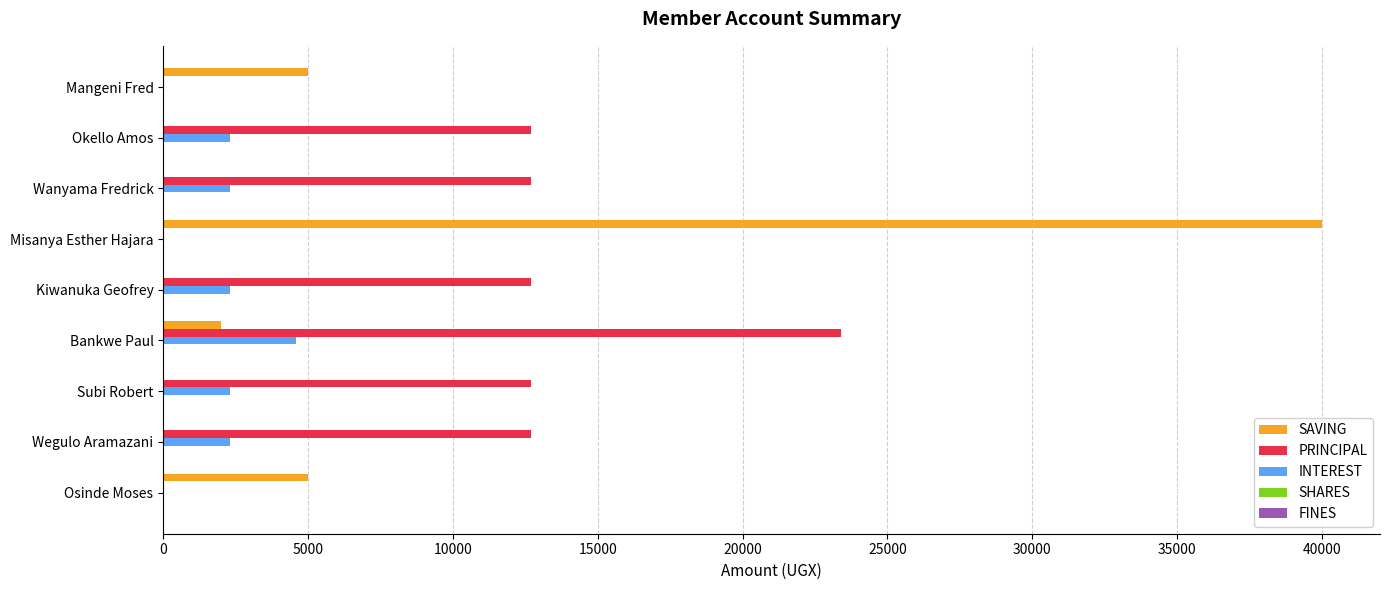

What is the sum of the PRINCIPAL values at Misanya Esther Hajara and Wanyama Fredrick?

12700